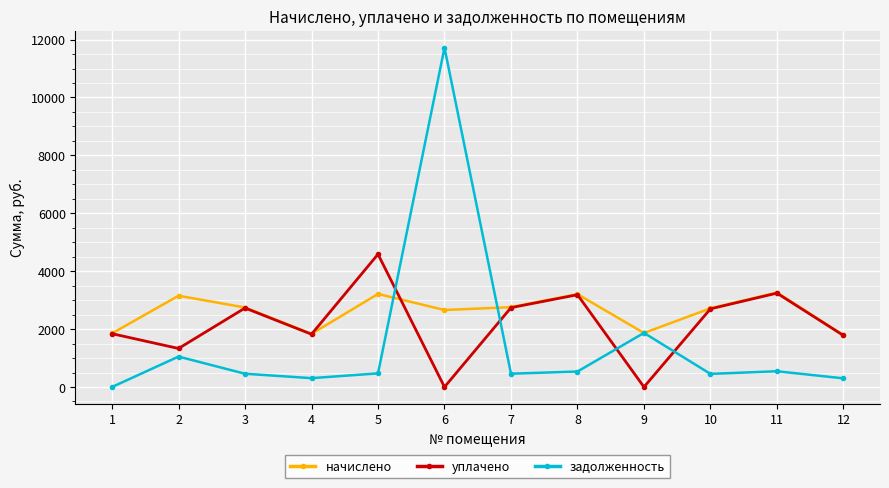

At which category does задолженность reach its first local valley?

4